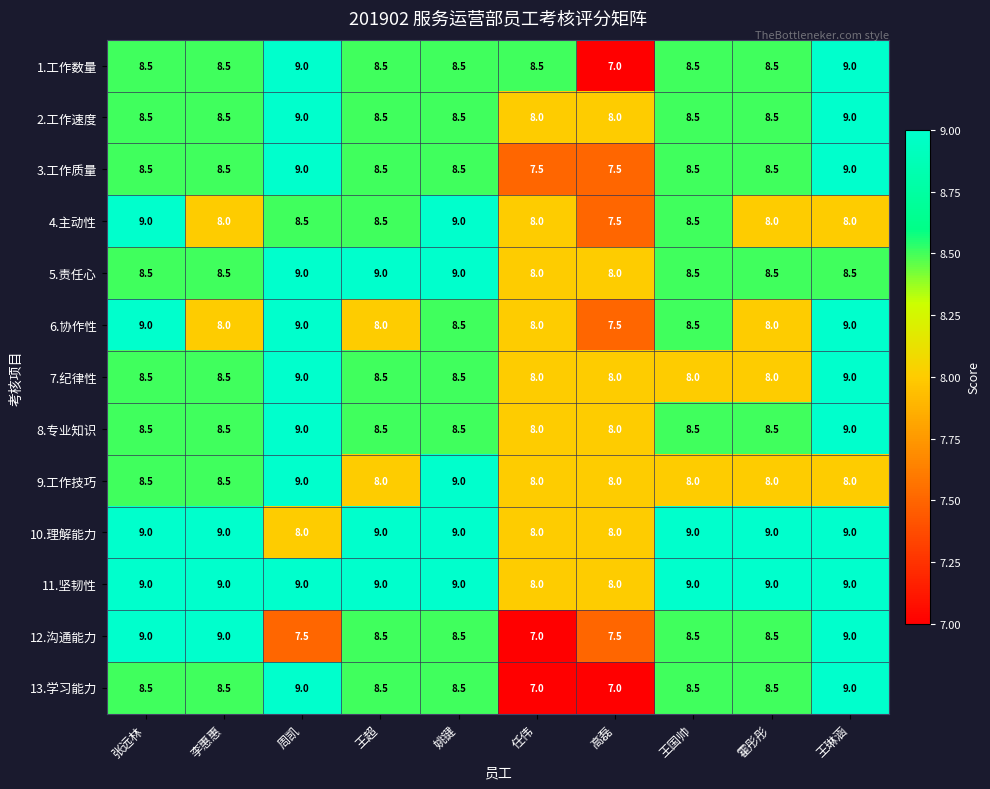

What is the difference between the second highest and second lowest values in the 7.纪律性 series?

1.0